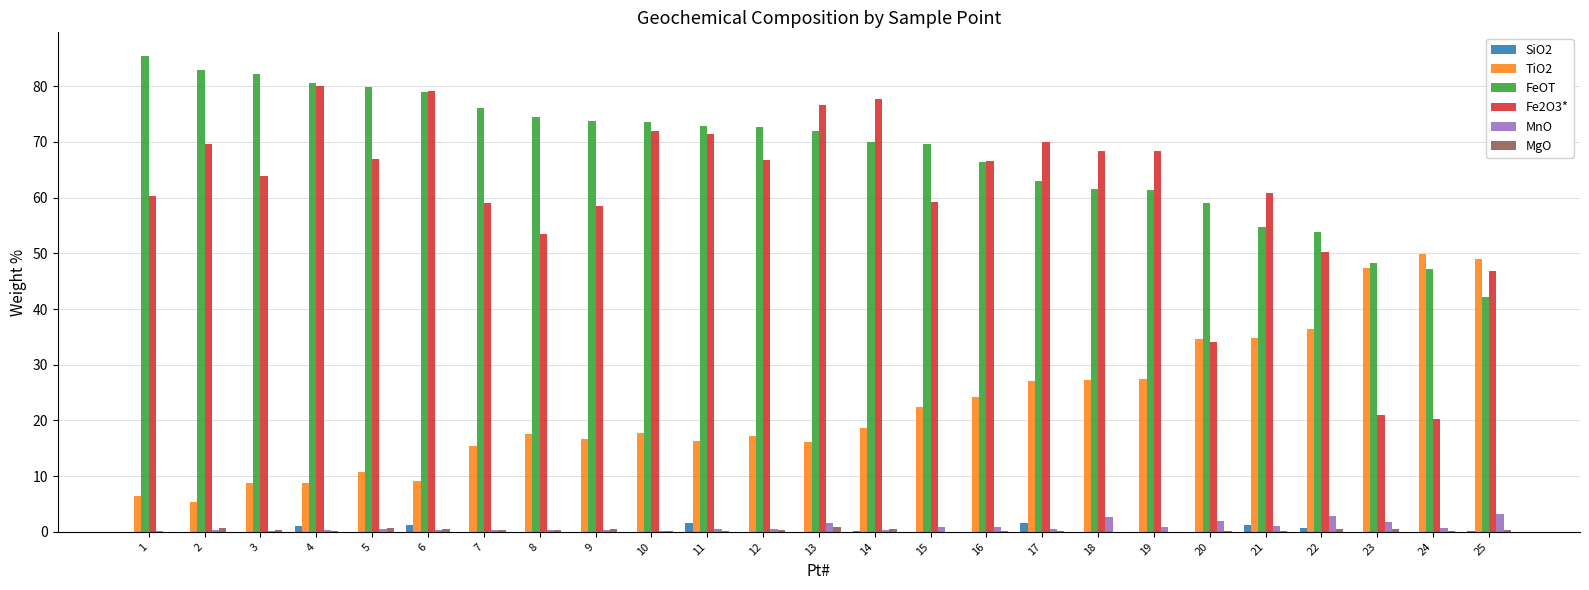

Is it true that TiO2 equals 9.4 at 20?

False